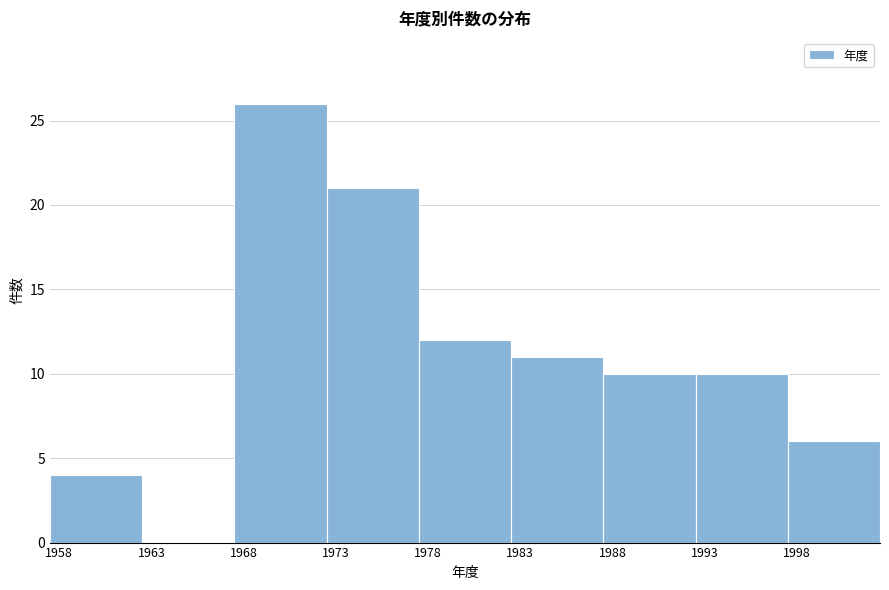

Reading left to right, extract all data points from this chart.

1958=4	1963=0	1968=26	1973=21	1978=12	1983=11	1988=10	1993=10	1998=6